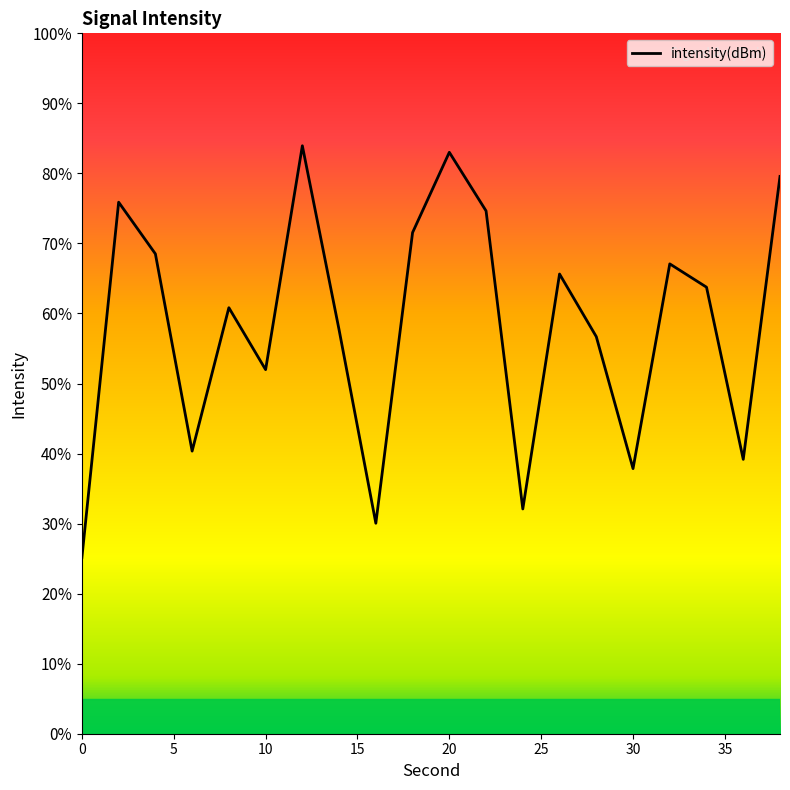

What is the smallest value displayed?

25.1